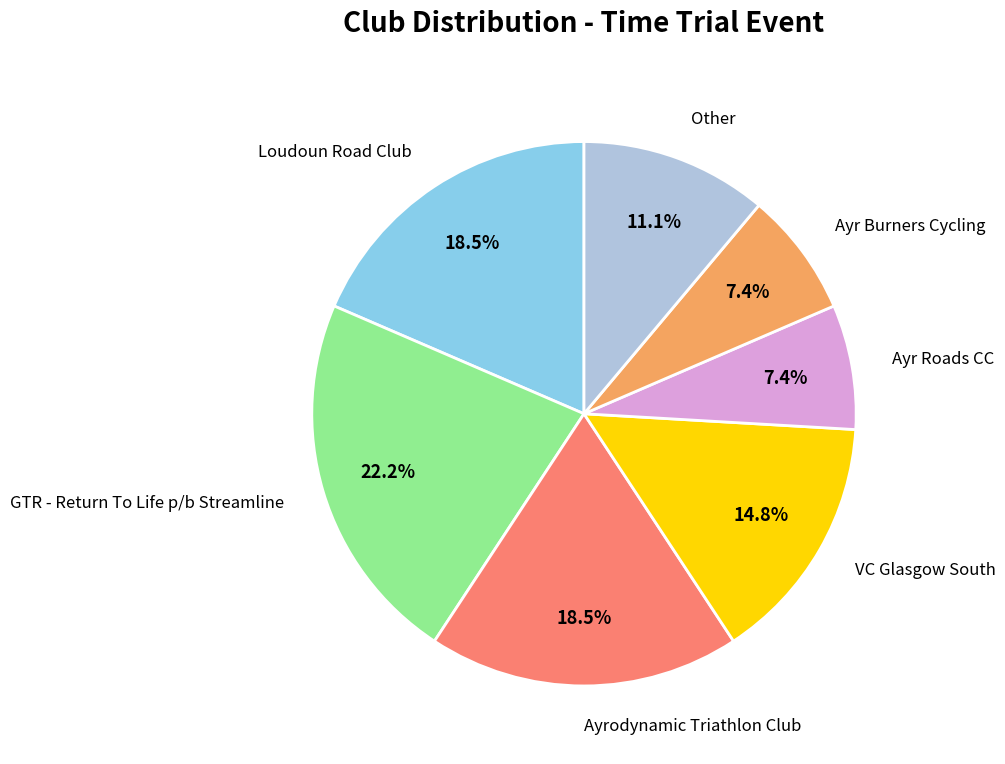

Count the number of slices in the pie.

7